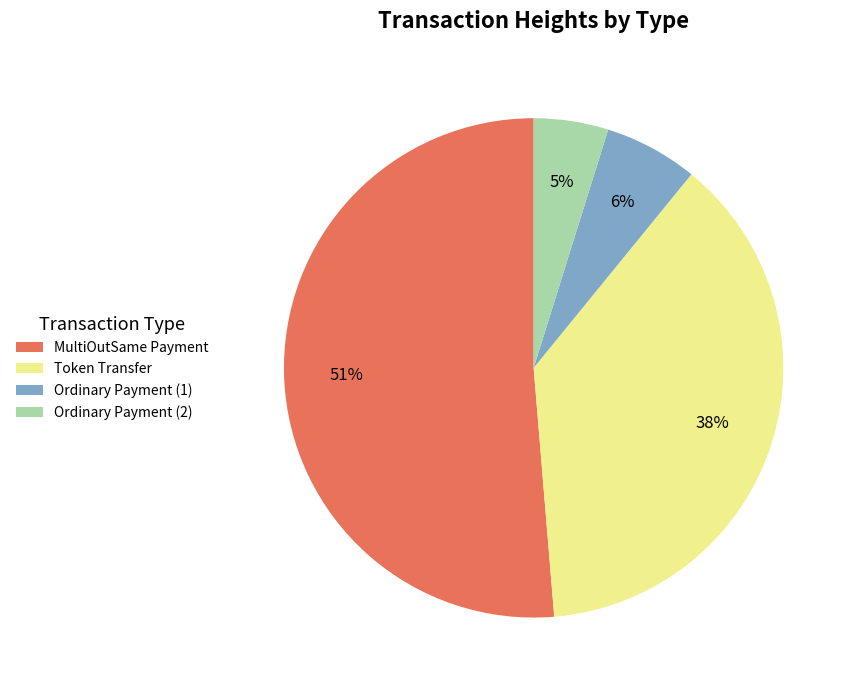

Is there a majority slice in this chart?

Yes